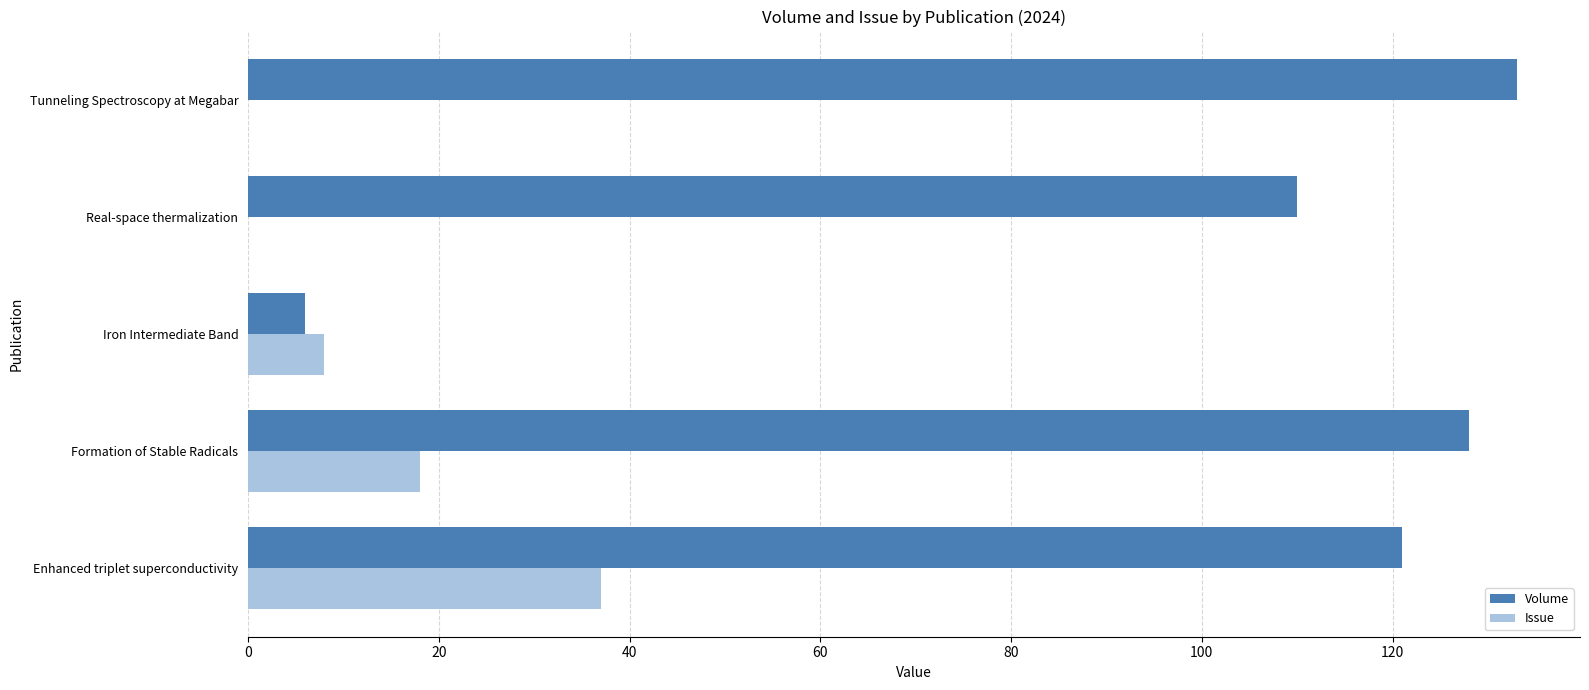

The value of Issue at Real-space thermalization is 21. True or false?

False